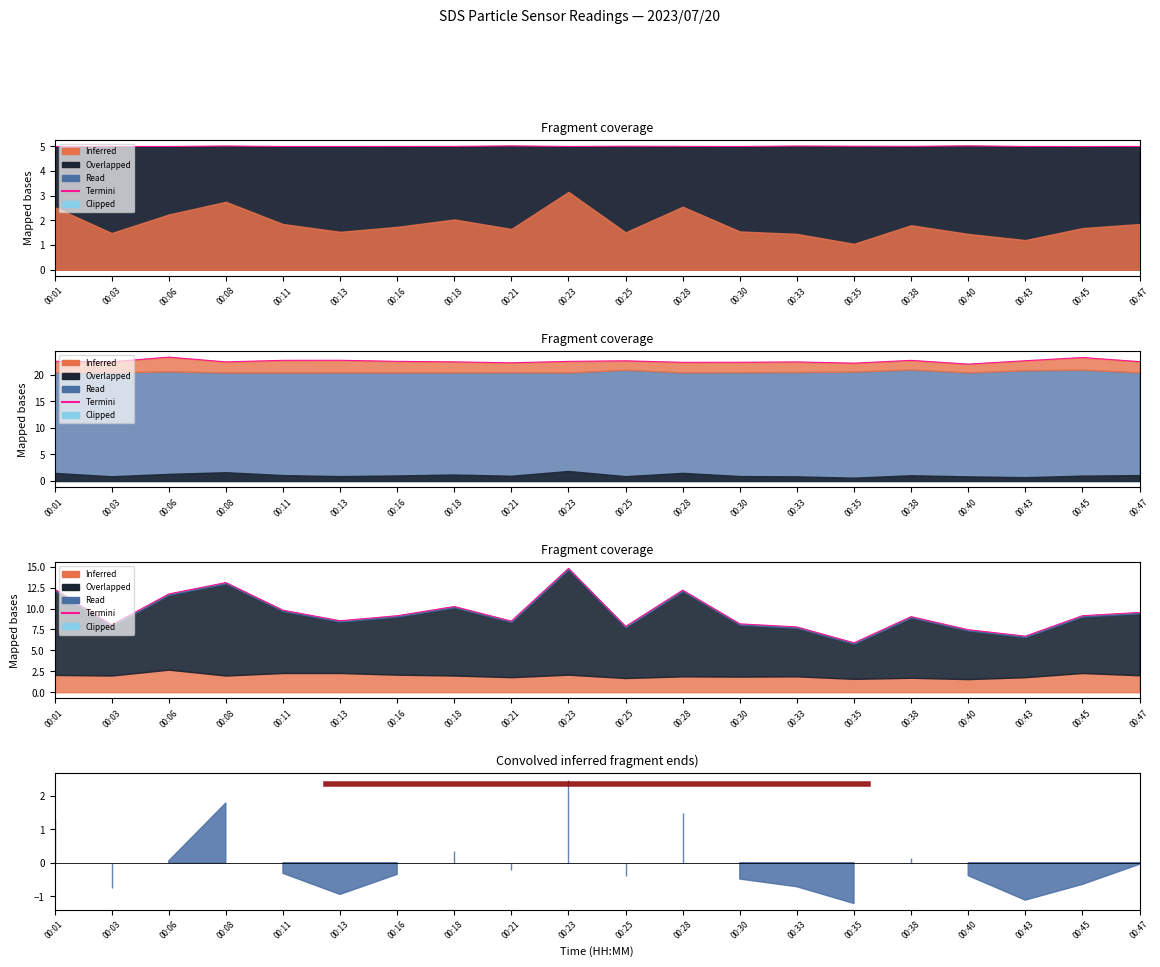

How many points are lower than both their immediate neighbors (excluding endpoints)?

6